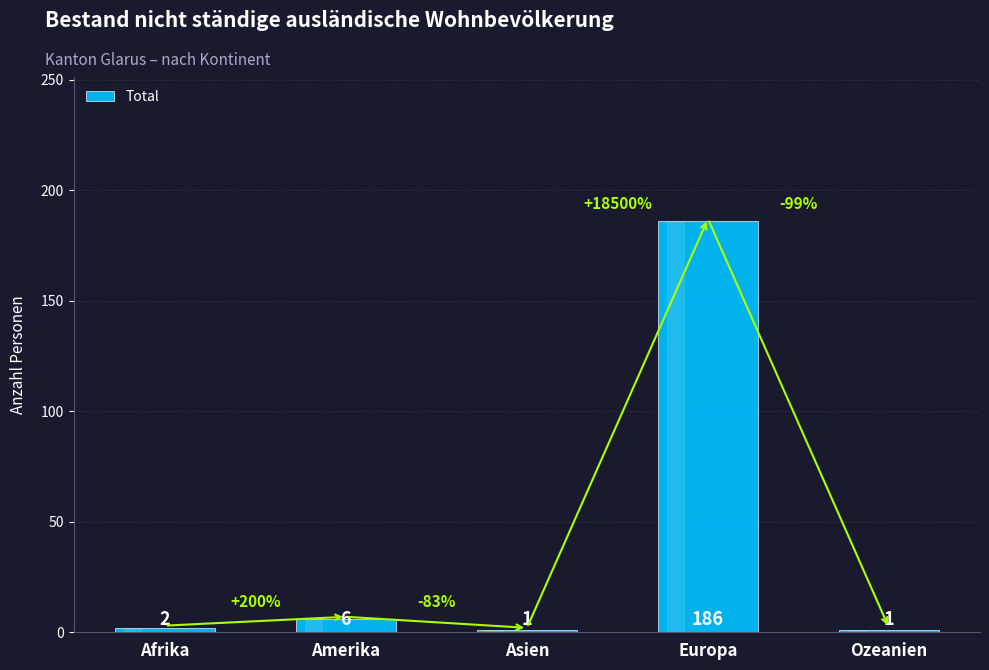

What is the maximum value shown in the chart?

186